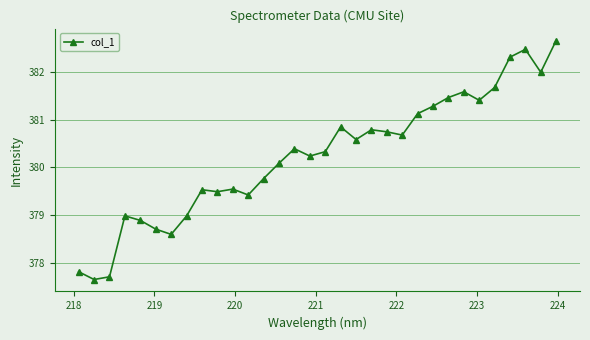

What is the value of the 23rd point from the left?

381.1